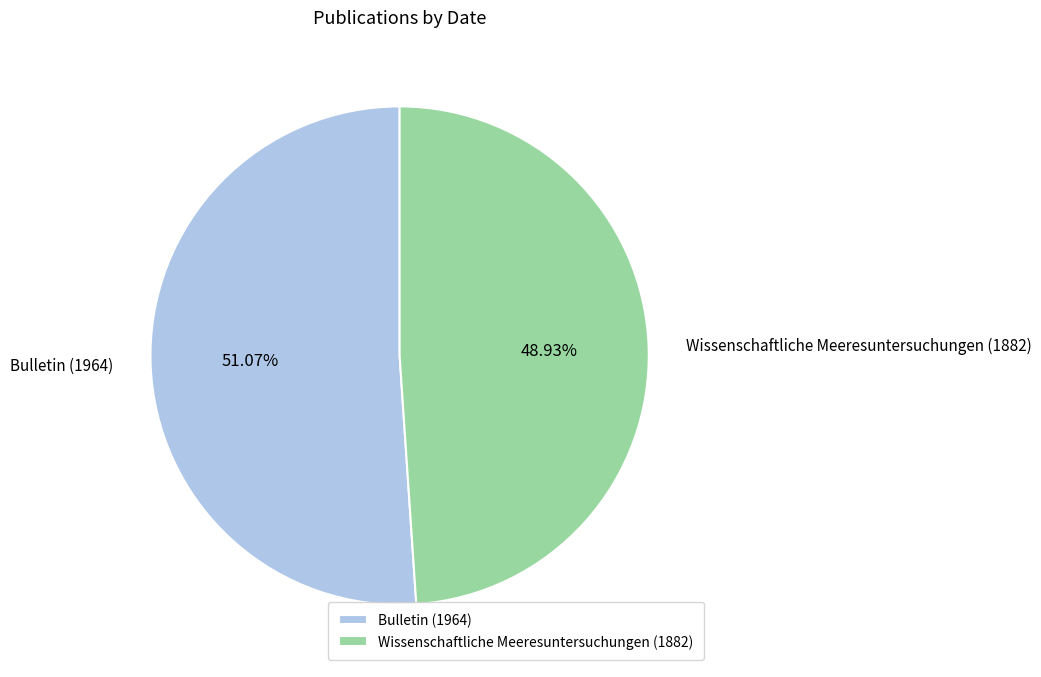

To the nearest percent, what is the difference between the largest and smallest slice percentages?

2%